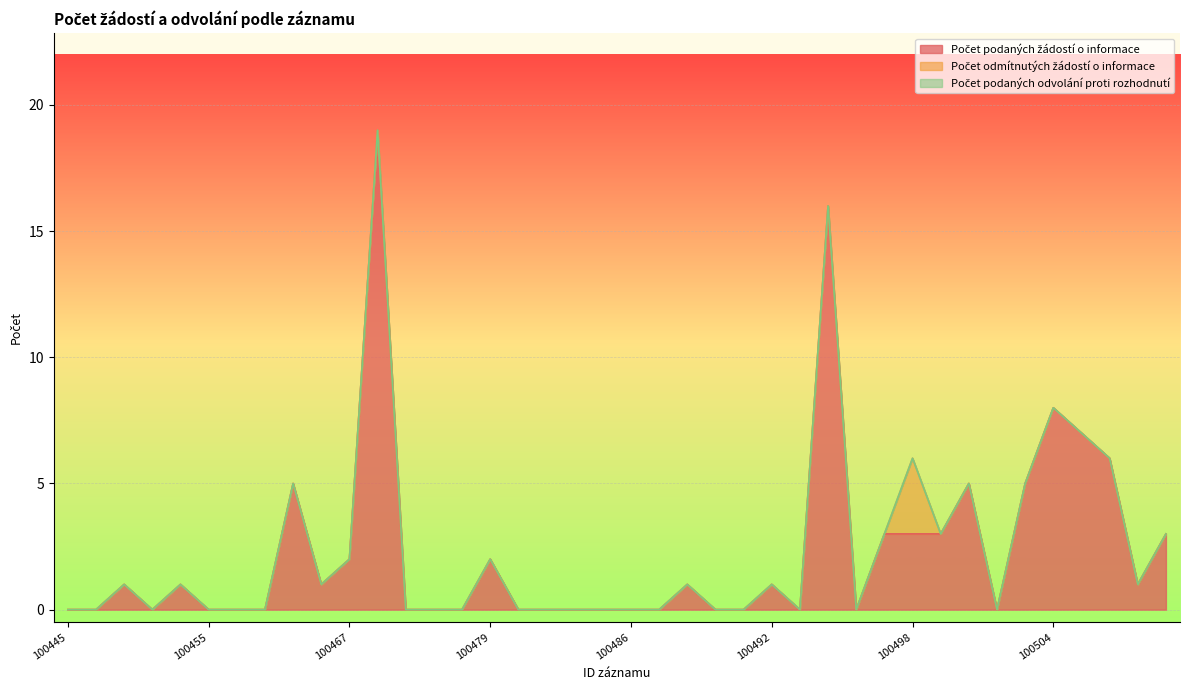

True or false: Počet odmítnutých žádostí o informace and Počet podaných odvolání proti rozhodnutí intersect in this chart.

False